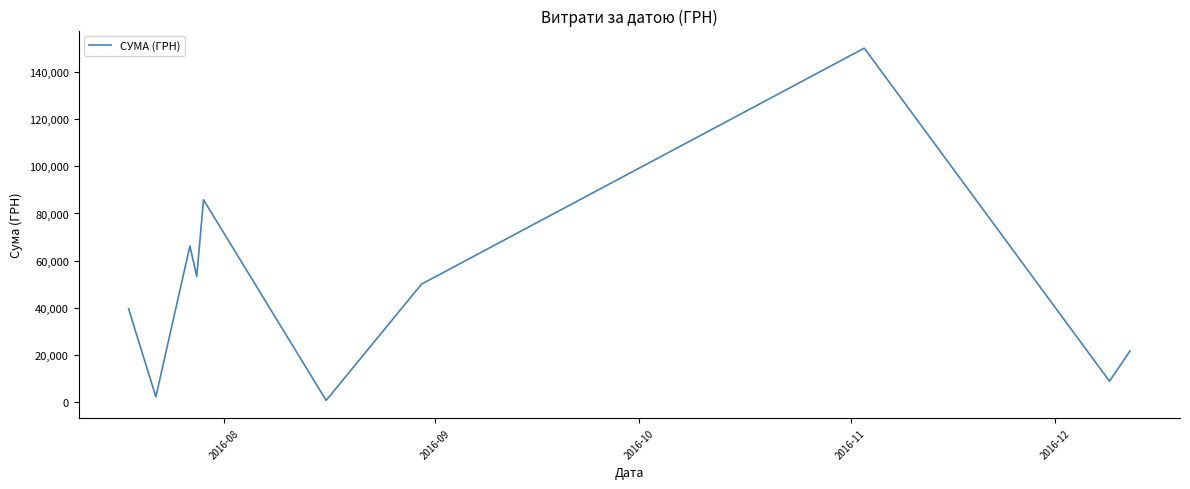

What is the greatest value displayed?

150216.7